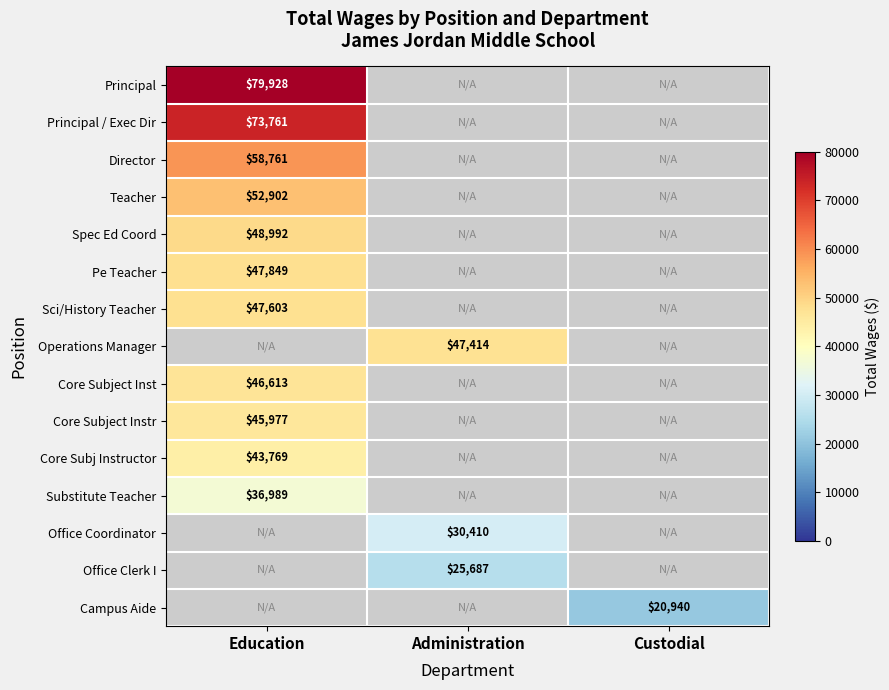

Is it true that Sci/History Teacher equals 21627 at Education?

False